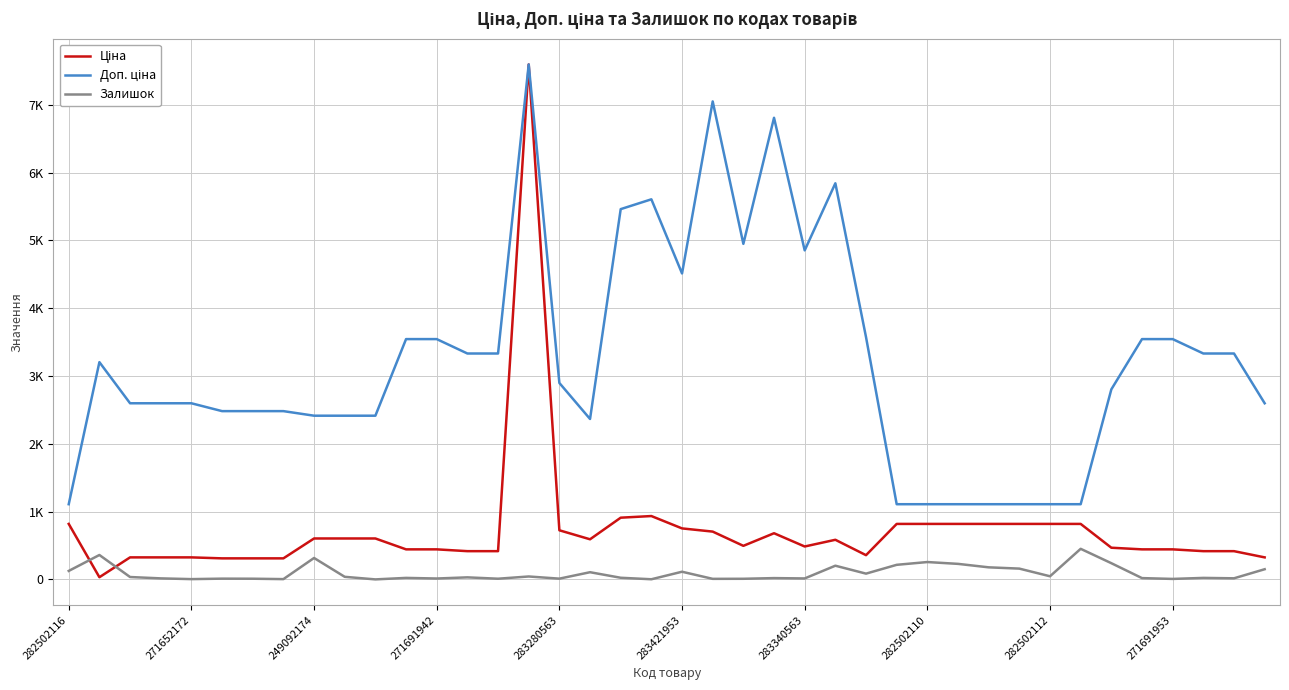

Is this an area chart (filled region under the line)?

No